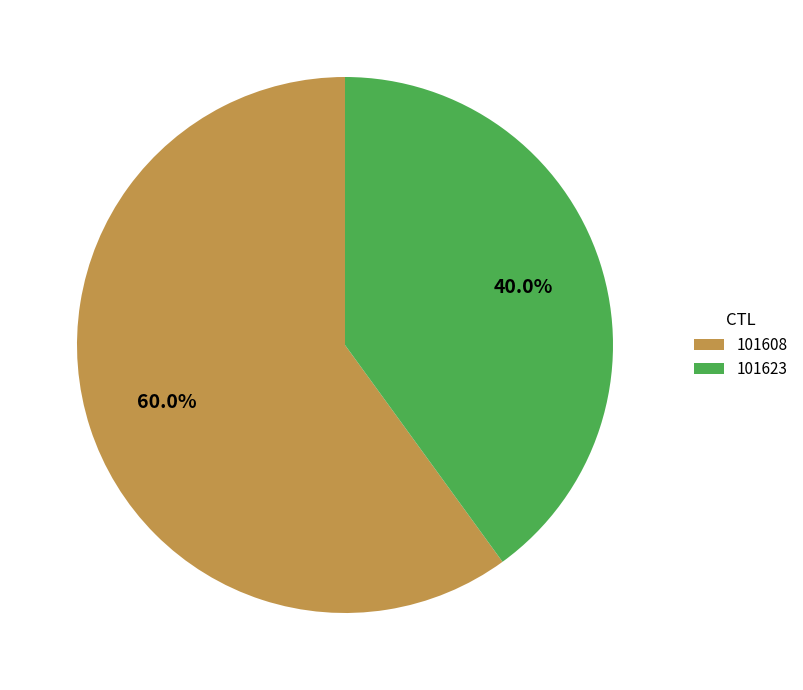

To the nearest percent, what is the average slice percentage?

50%